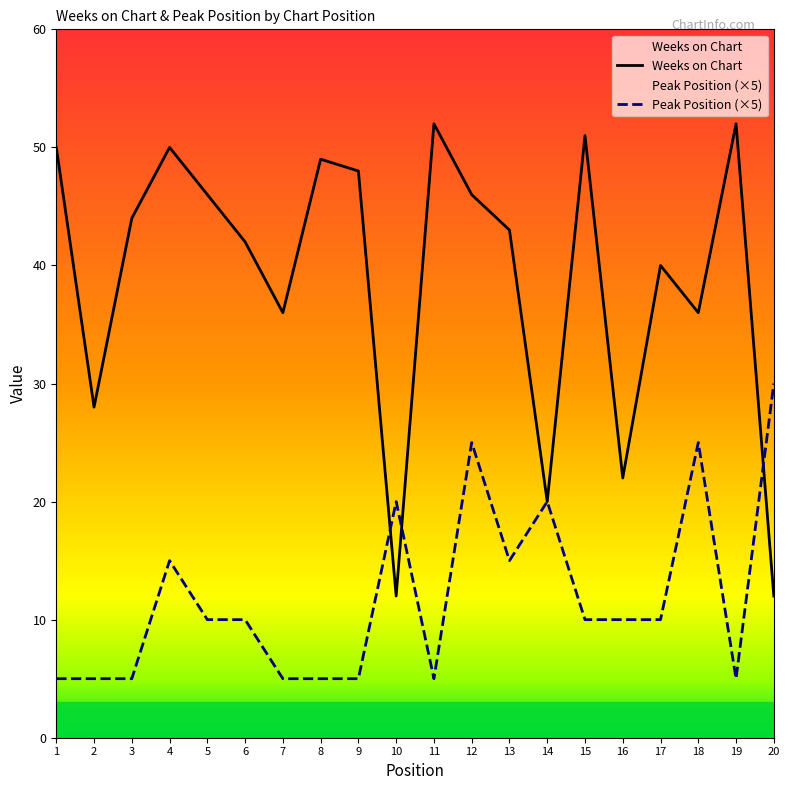

Is this an area chart (filled region under the line)?

No